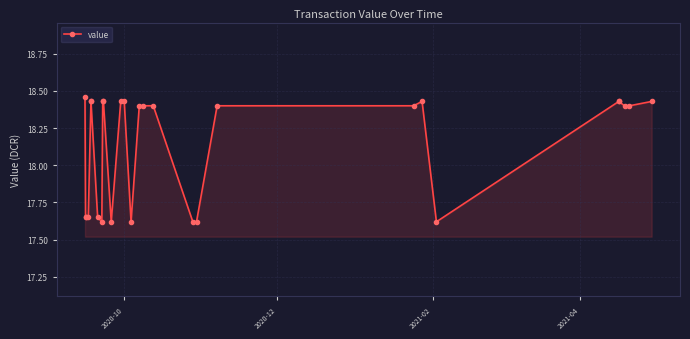

What is the sum of all values?

507.9